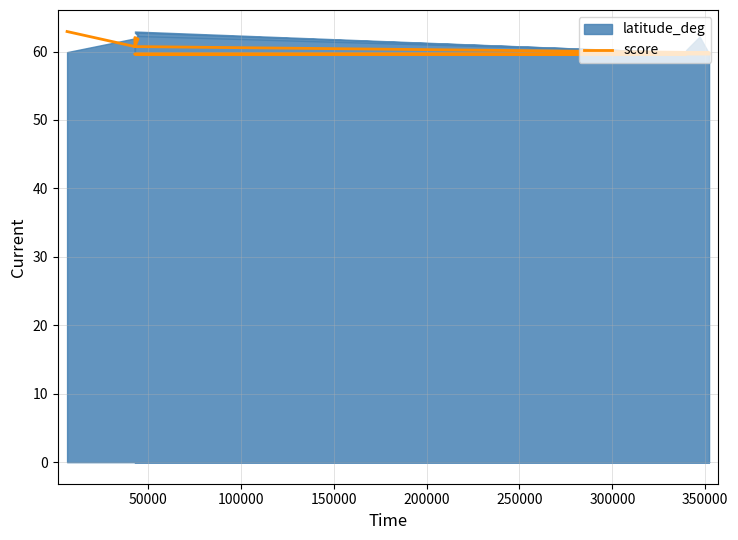

What is the label of the 8th point from the left?

350000